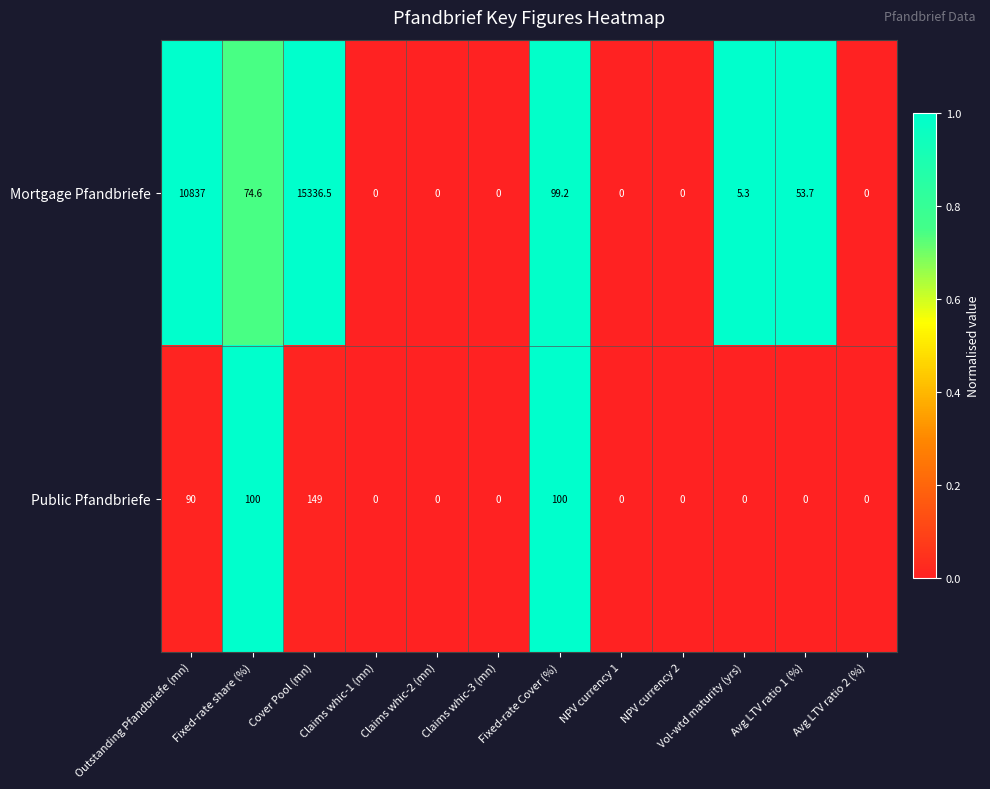

How many categories are shown in the chart?

12